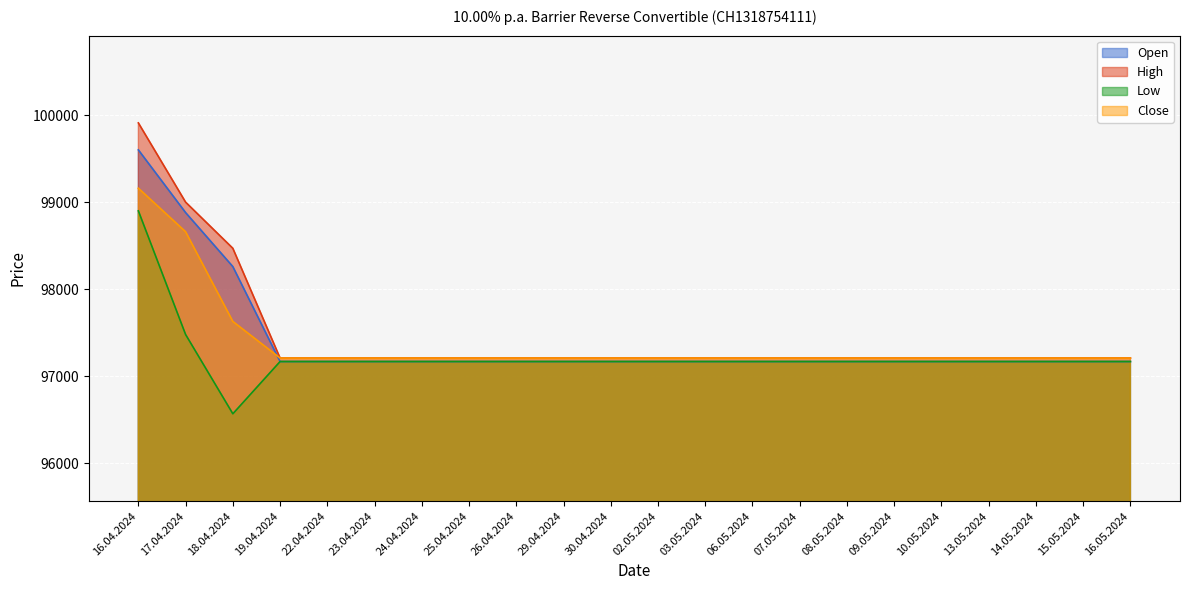

Where is Close nearest to the value 98185?

17.04.2024